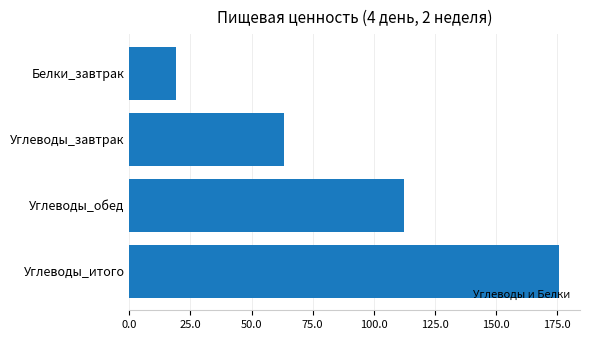

What is the ratio of the value at Углеводы_обед to the value at Белки_завтрак?

5.8